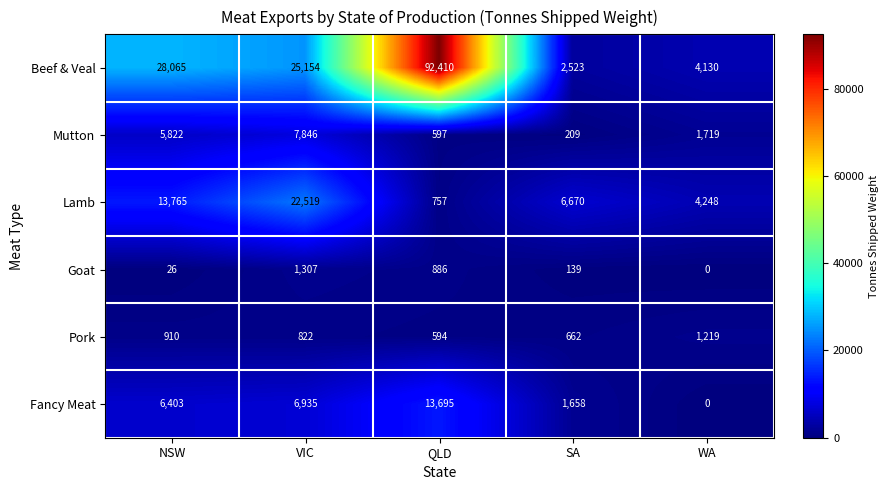

What is the sum of all Fancy Meat values?

28691